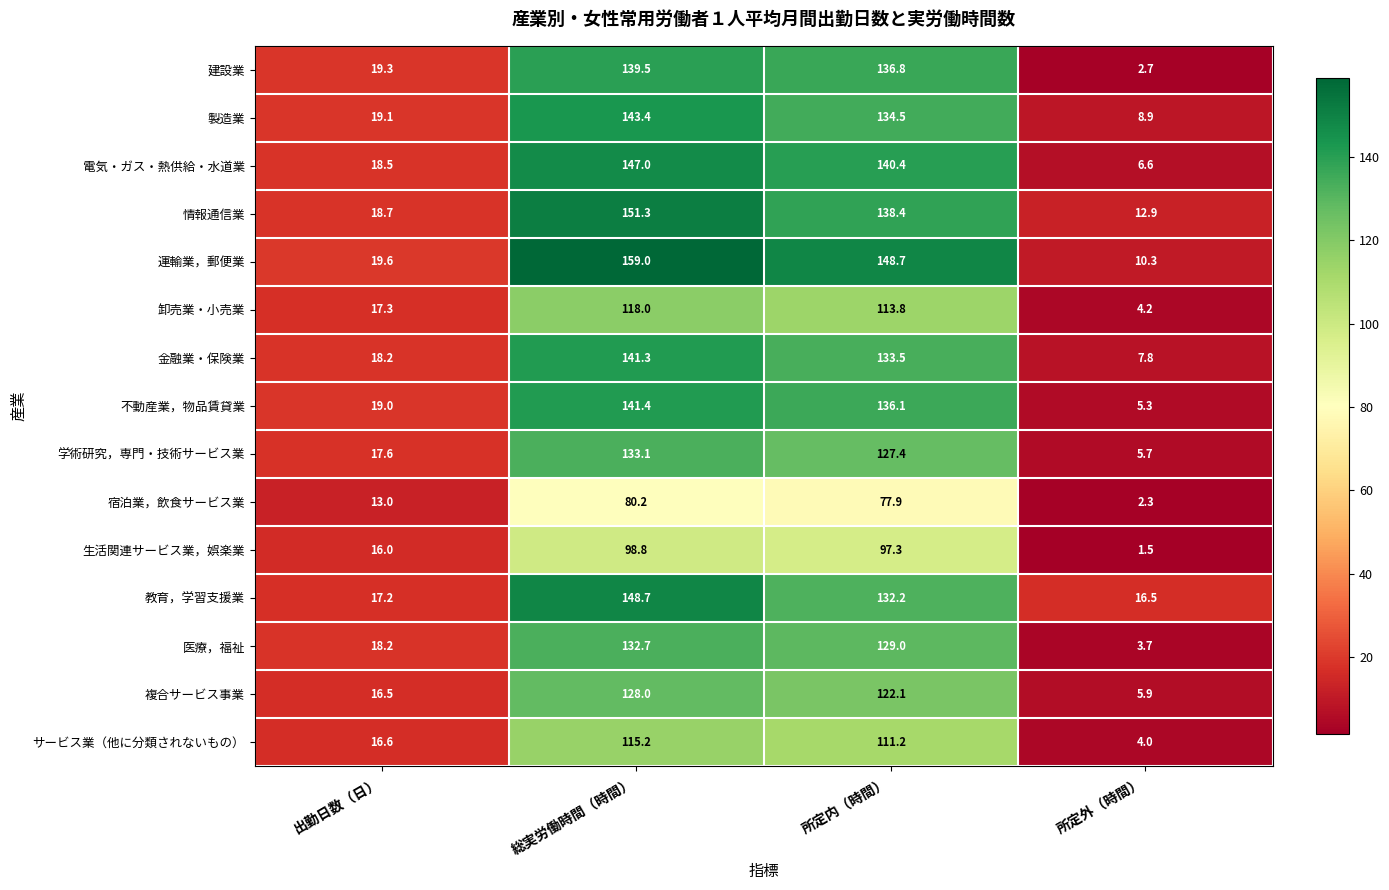

What is the total value across all series at 出勤日数（日）?

264.8